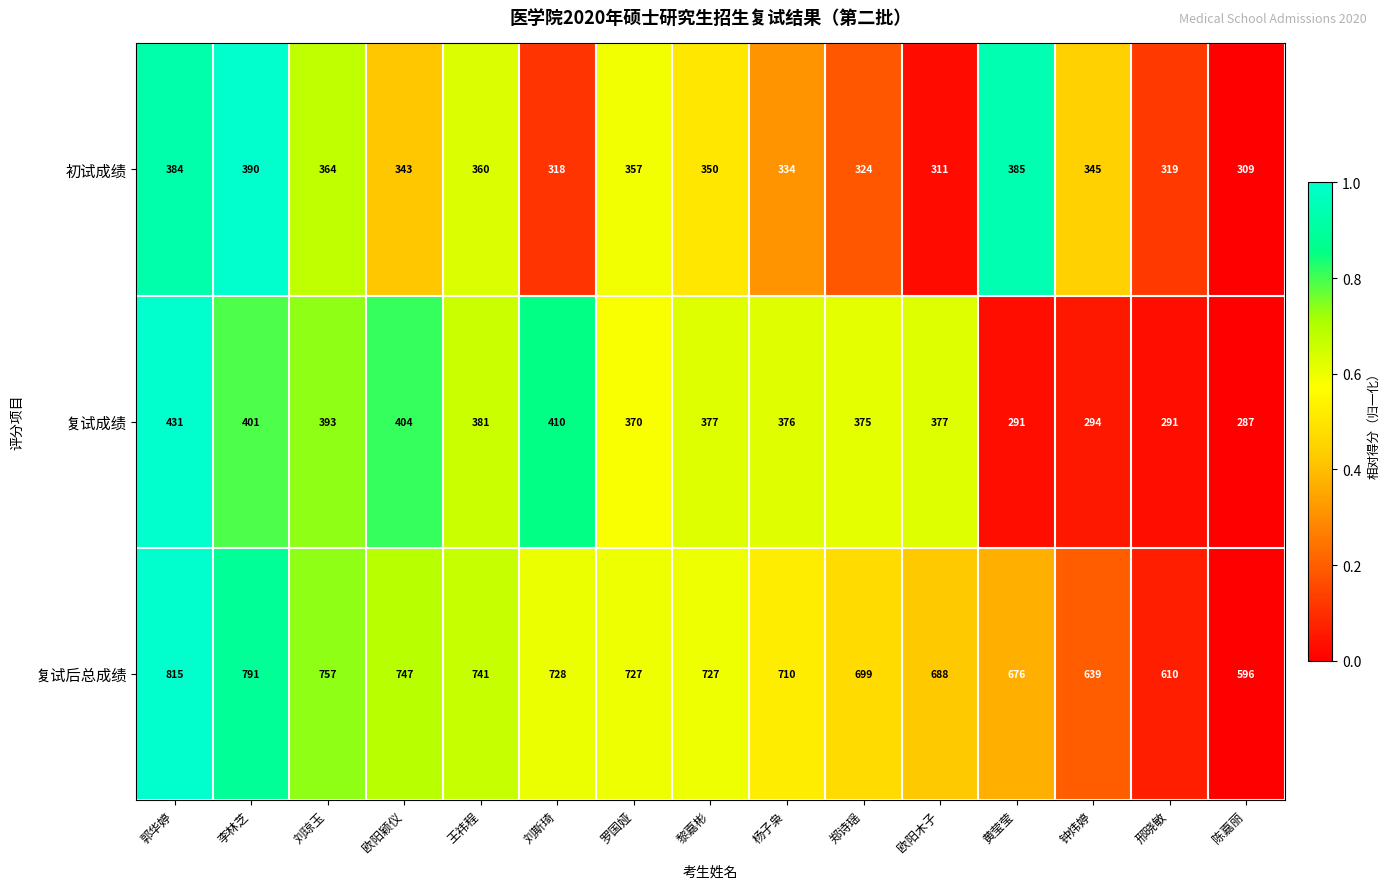

What is the greatest value displayed?

815